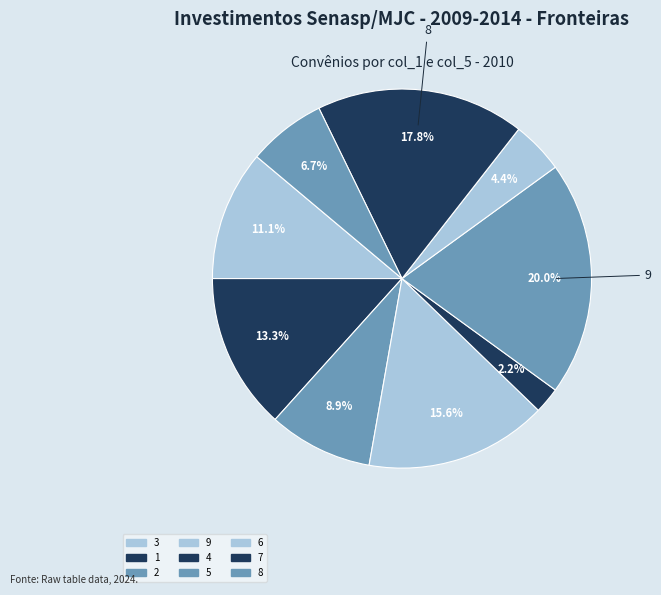

What percentage do 5 and 8 together represent?

26.7%